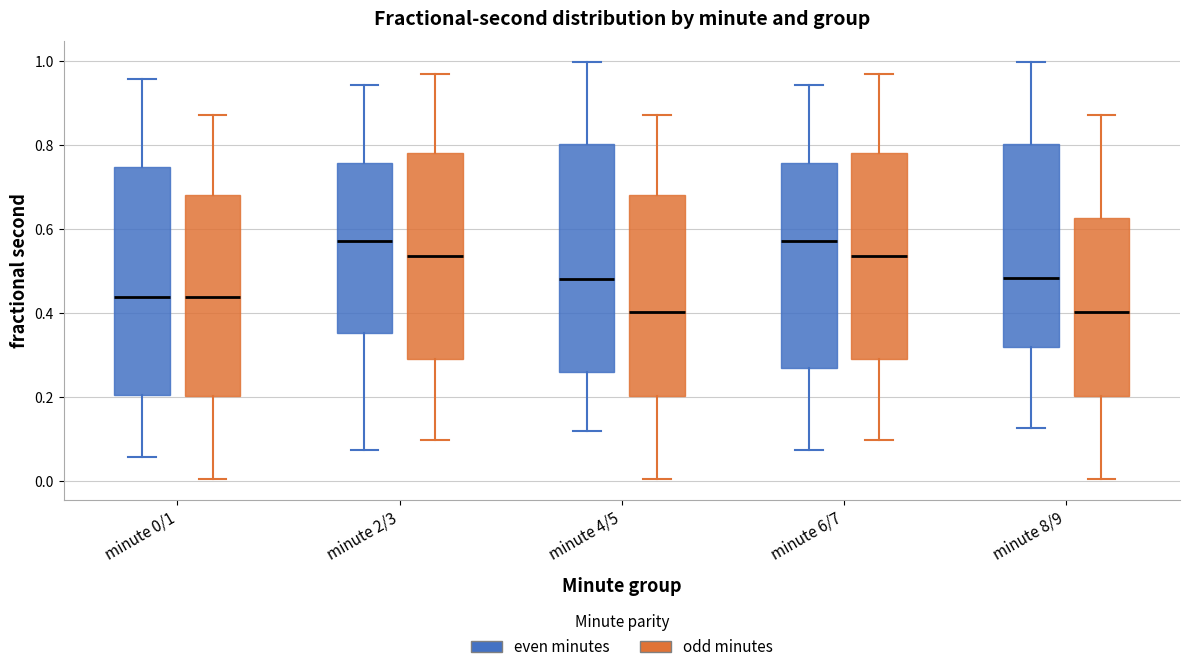

Reading left to right, transcribe this box plot: for each box, give where its median line is, the range the box spans, and where its two whiskers end, as read against the y-axis. The values are not printed on the chart, so give them approximately, as read against the axis.

minute 0/1 (even minutes): median 0.44, box 0.20 to 0.74, whiskers 0.06 to 0.96
minute 0/1 (odd minutes): median 0.44, box 0.20 to 0.68, whiskers 0.00 to 0.88
minute 2/3 (even minutes): median 0.58, box 0.36 to 0.76, whiskers 0.08 to 0.94
minute 2/3 (odd minutes): median 0.54, box 0.30 to 0.78, whiskers 0.10 to 0.98
minute 4/5 (even minutes): median 0.48, box 0.26 to 0.80, whiskers 0.12 to 1.00
minute 4/5 (odd minutes): median 0.40, box 0.20 to 0.68, whiskers 0.00 to 0.88
minute 6/7 (even minutes): median 0.58, box 0.26 to 0.76, whiskers 0.08 to 0.94
minute 6/7 (odd minutes): median 0.54, box 0.30 to 0.78, whiskers 0.10 to 0.98
minute 8/9 (even minutes): median 0.48, box 0.32 to 0.80, whiskers 0.12 to 1.00
minute 8/9 (odd minutes): median 0.40, box 0.20 to 0.62, whiskers 0.00 to 0.88